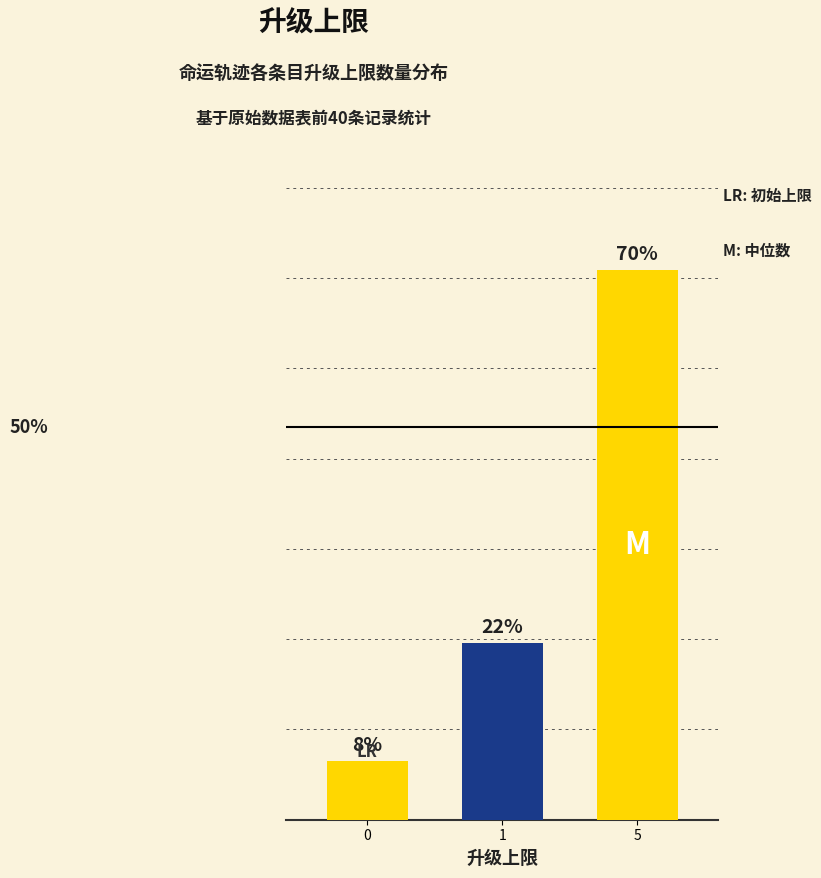

Are the bars grouped side by side (vs. stacked)?

No